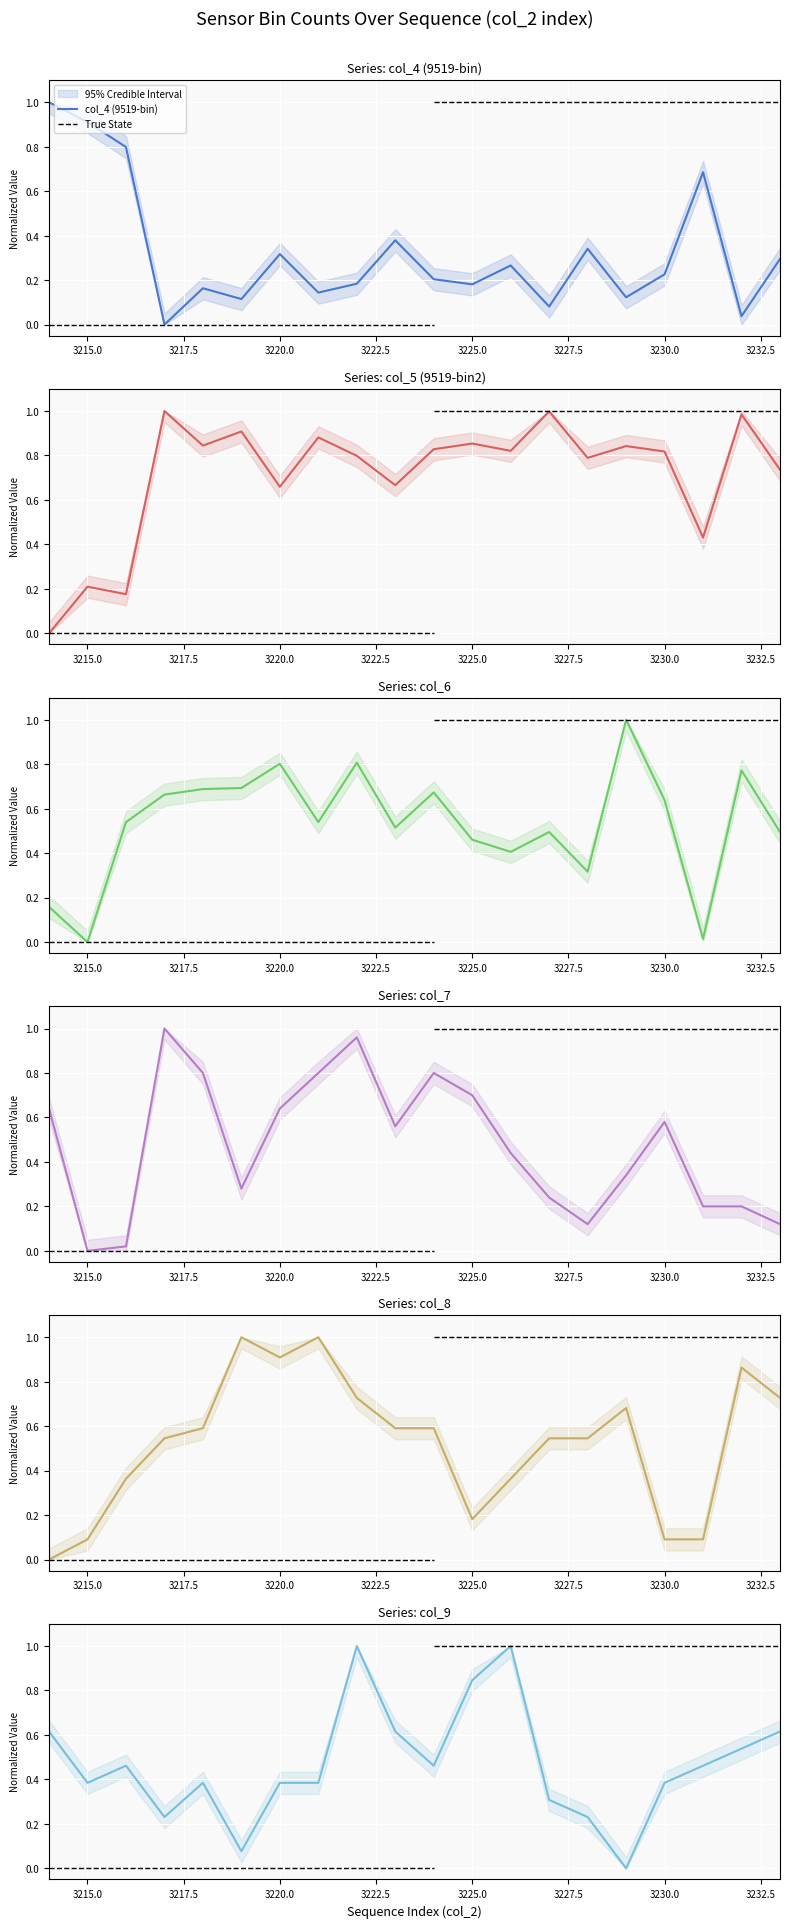

Between 3215 and 3224, which series saw the biggest shift?

col_7